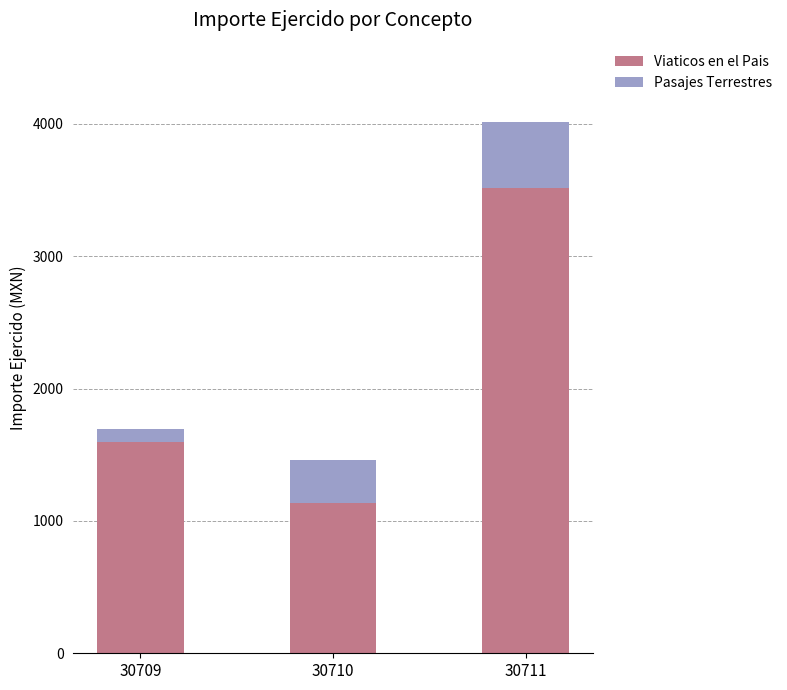

What is the total value across all series at 30709?

1694.5